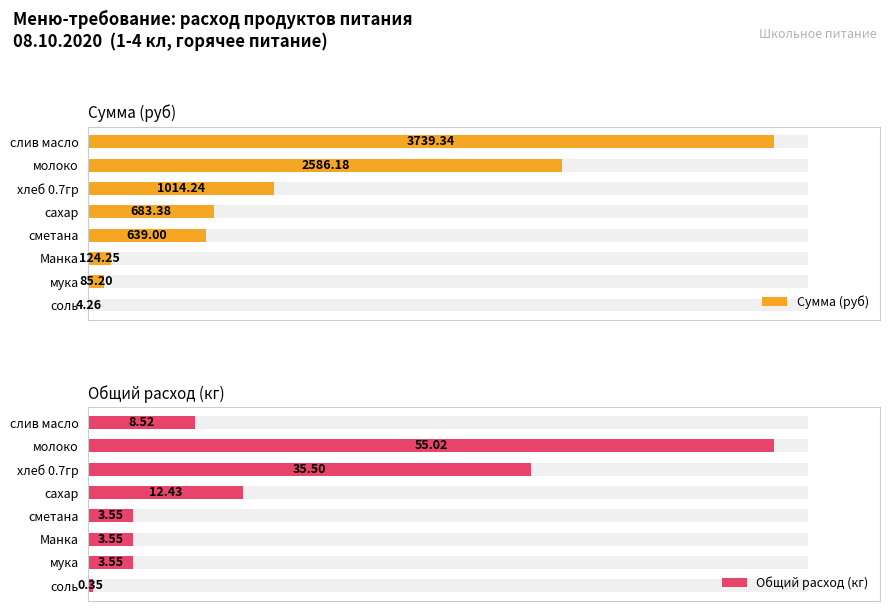

Which series has the widest spread of values?

Сумма (руб)